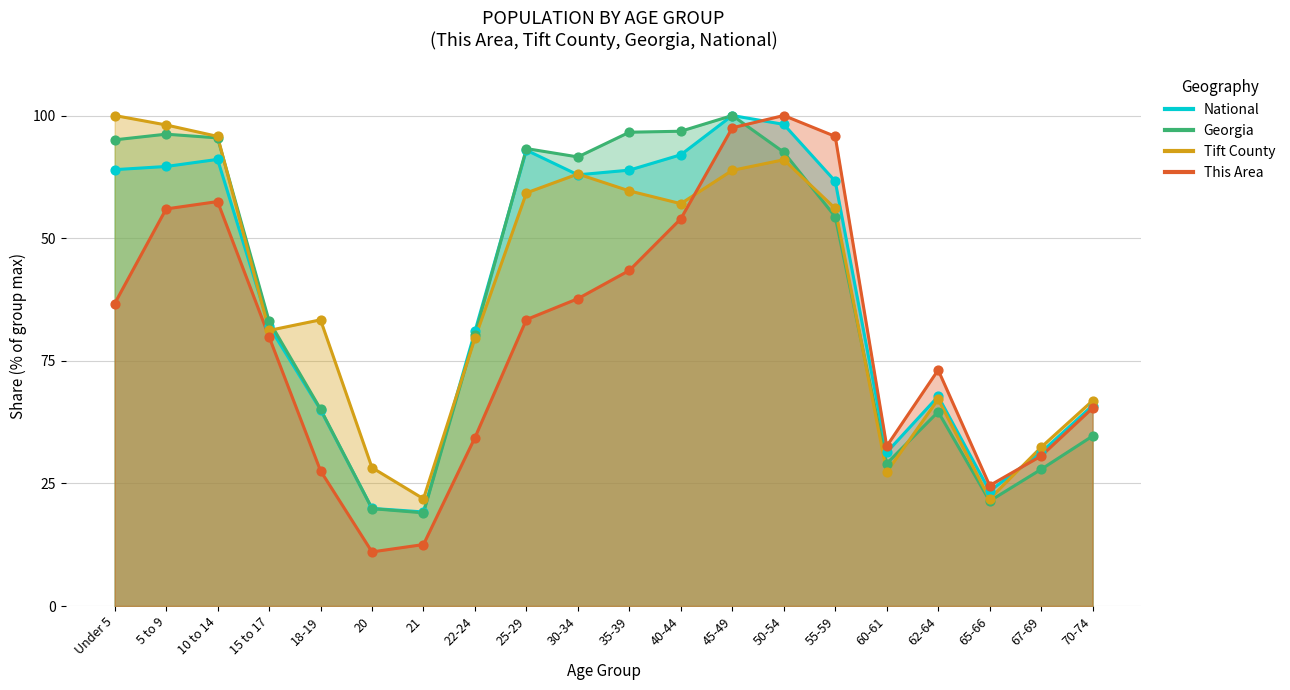

What are all the series names shown in the legend?

This Area, Tift County, Georgia, National